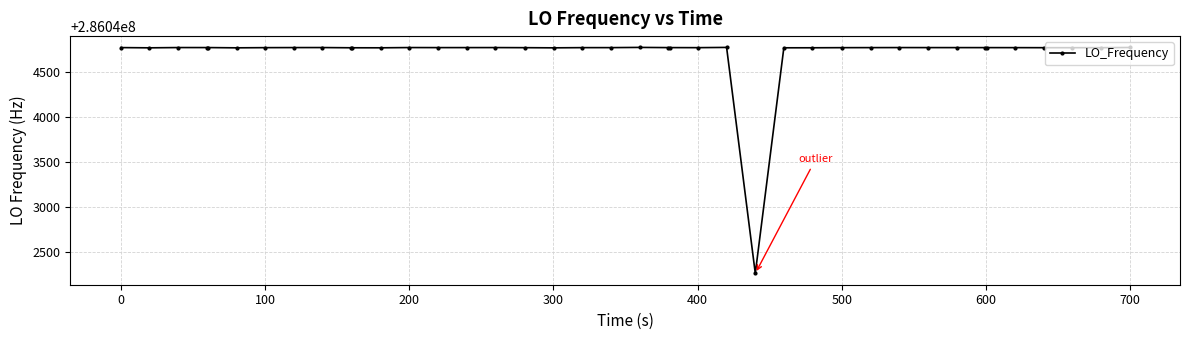

What is the value of the 11th point from the left?

286044769.9